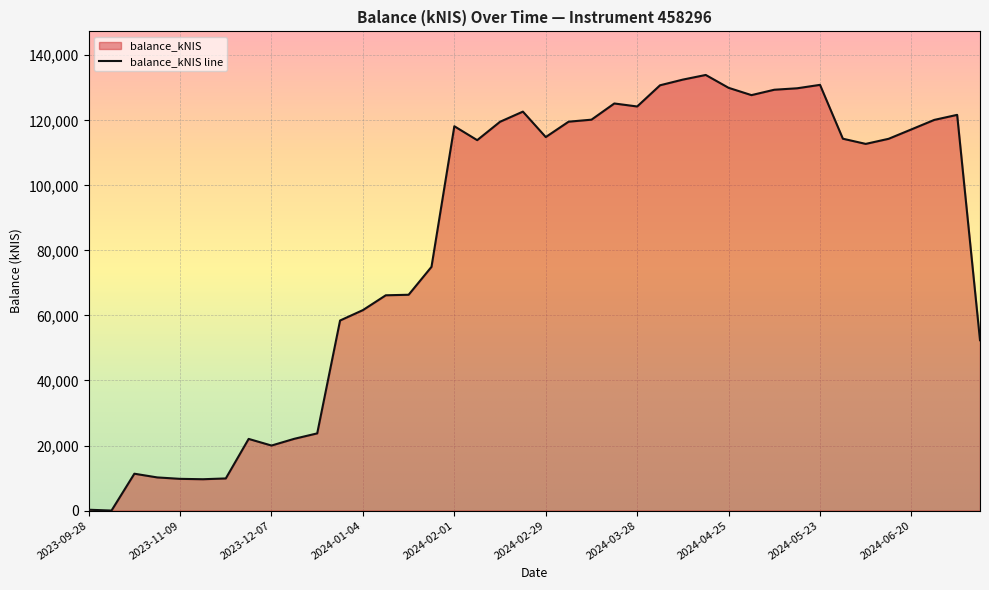

What is the label of the 13th point from the right?

2024-04-18